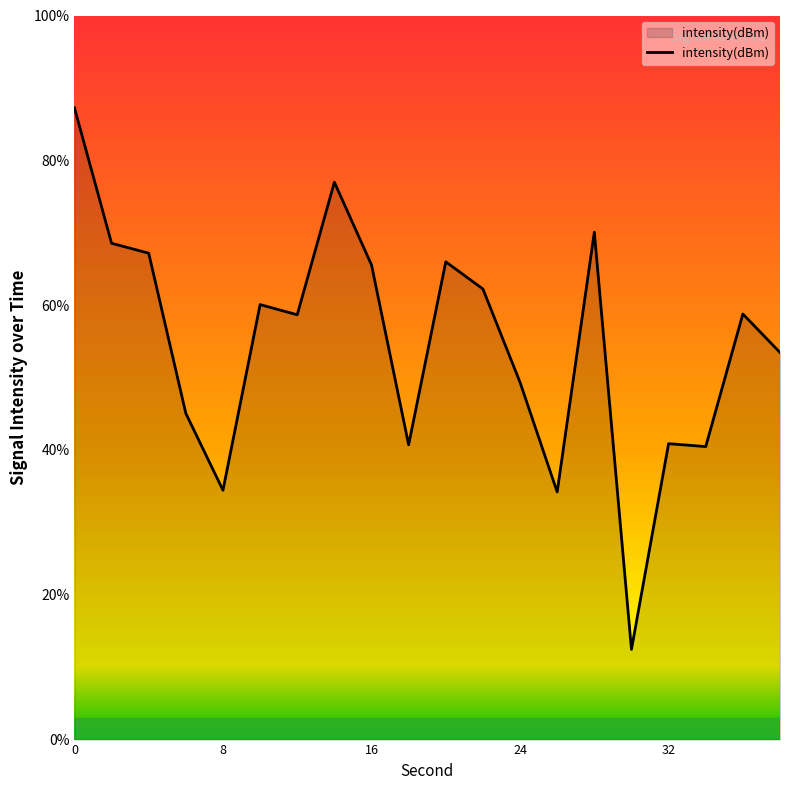

What is the difference between the maximum and minimum values?

74.8